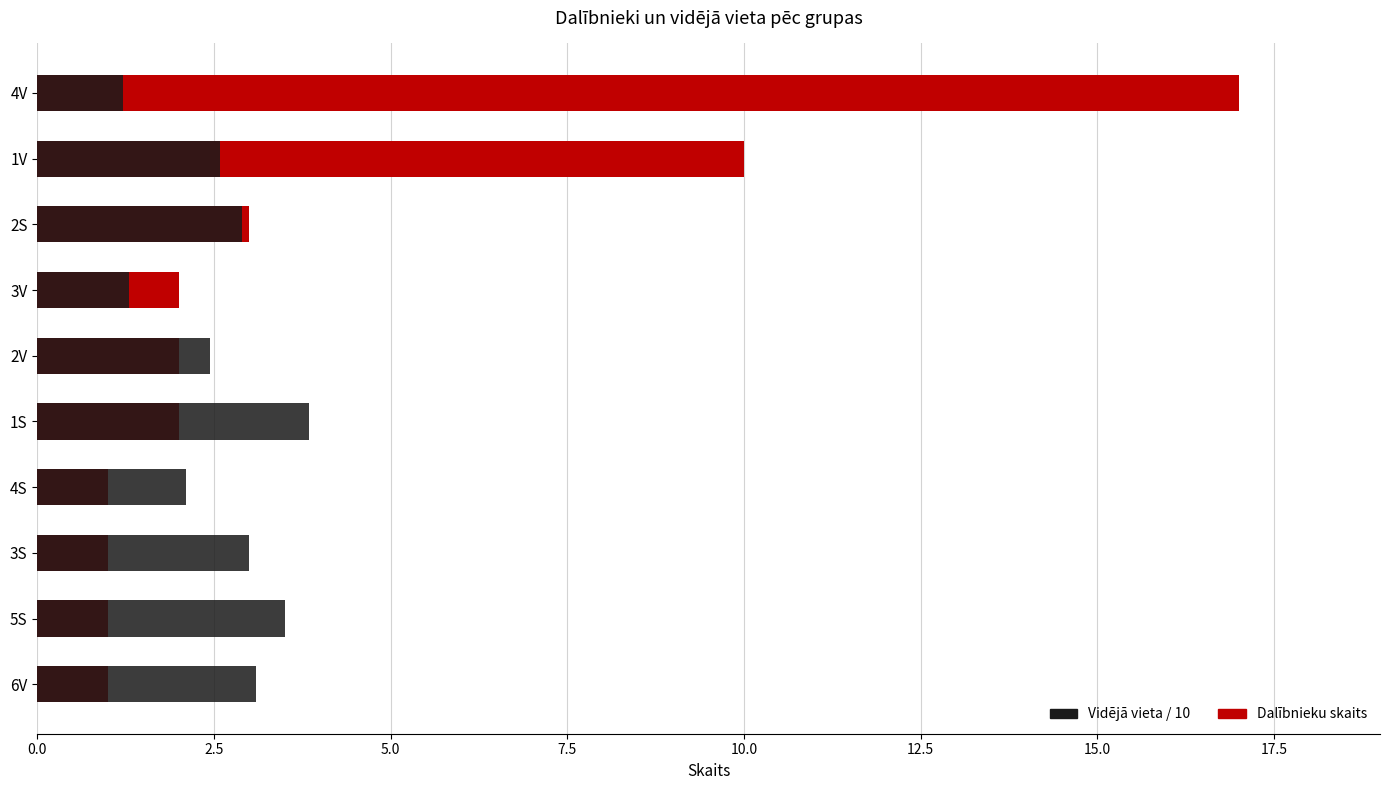

Reading left to right, list all the values displayed in this chart.

Dalībnieku skaits: 17.0	10.0	3.0	2.0	2.0	2.0	1.0	1.0	1.0	1.0
Vidējā vieta / 10: 1.2	2.6	2.9	1.3	2.5	3.9	2.1	3.0	3.5	3.1